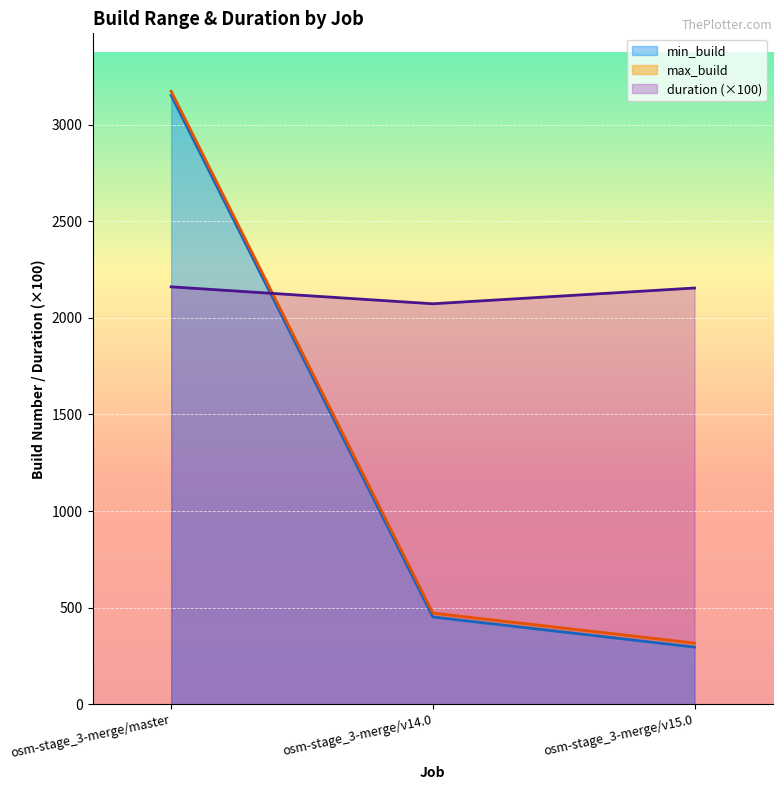

What is the label of the 3rd point from the right?

osm-stage_3-merge/master